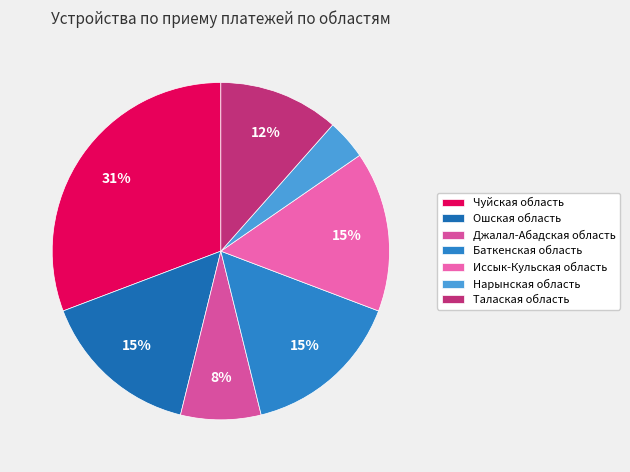

Between Баткенская область and Джалал-Абадская область, which is larger?

Баткенская область